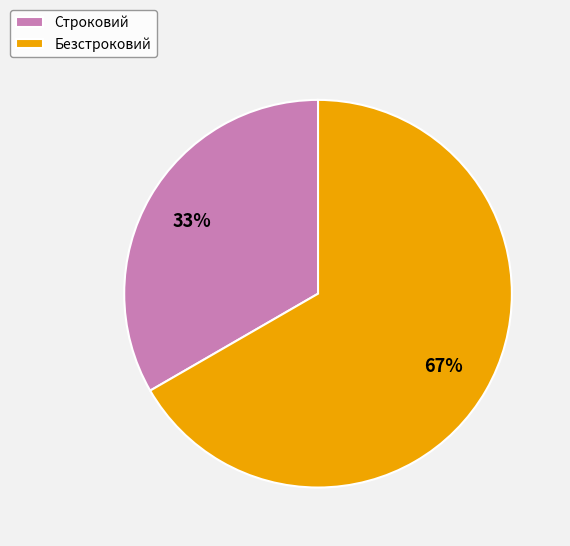

Which slice is the smallest?

Строковий